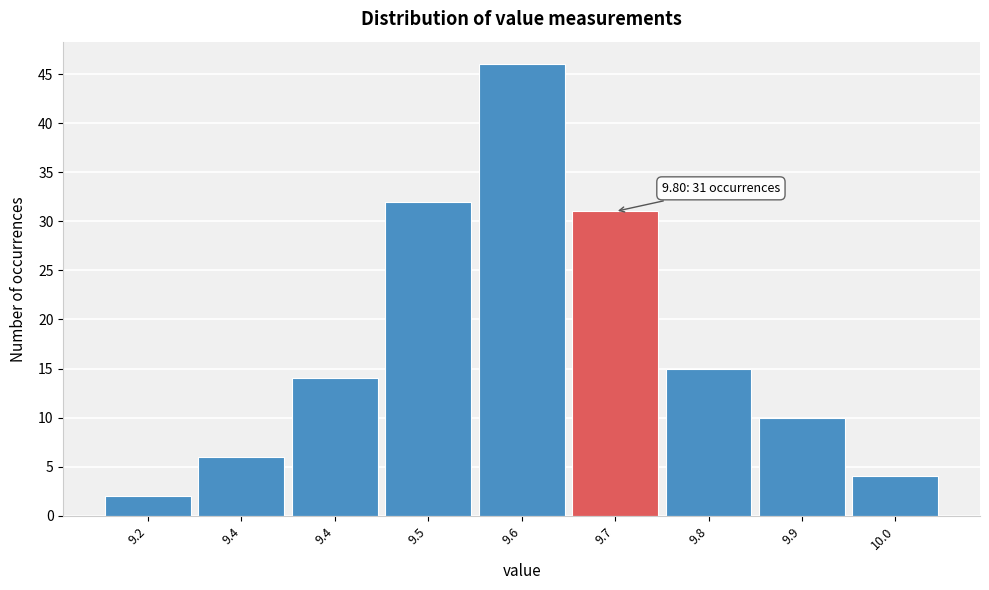

Are the bars horizontal?

No